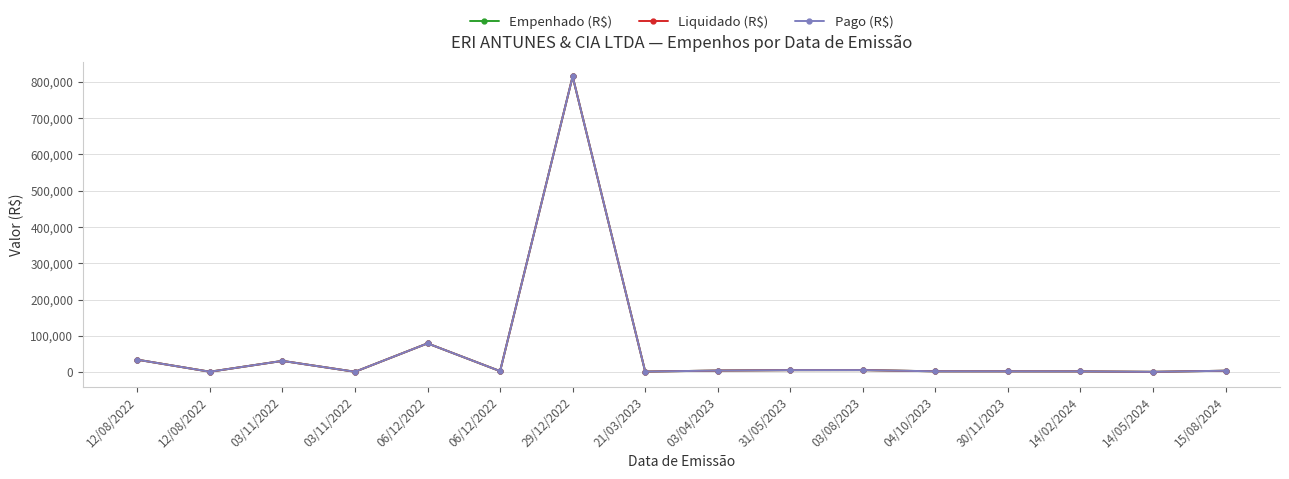

Which has a higher value, 06/12/2022 or 15/08/2024?

06/12/2022